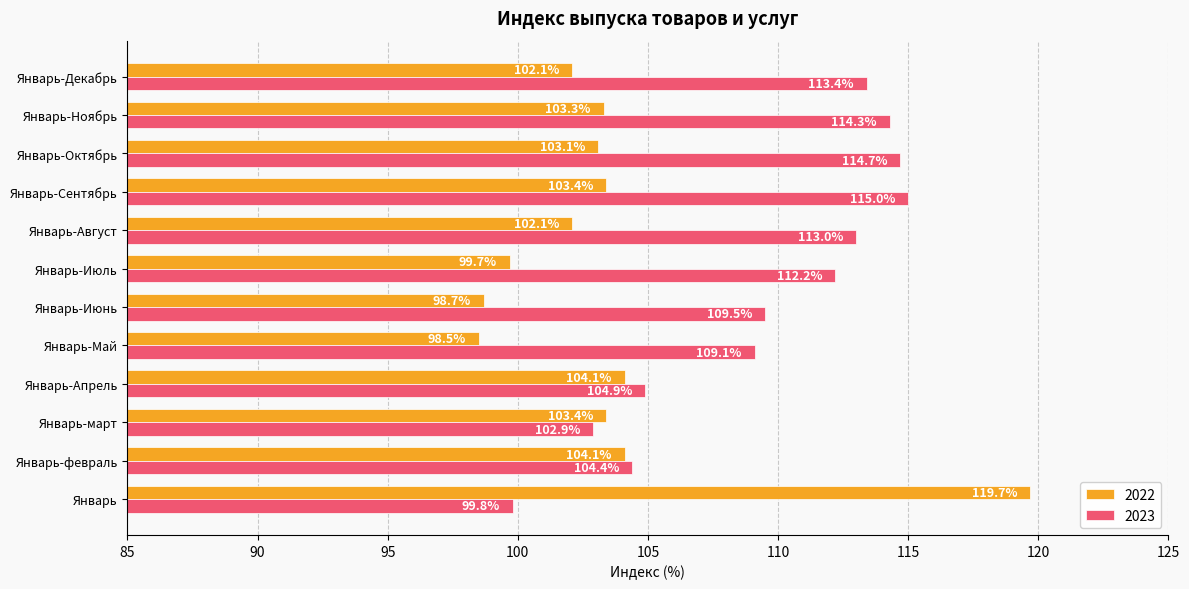

What is the lowest value of the 2022 series?

98.5